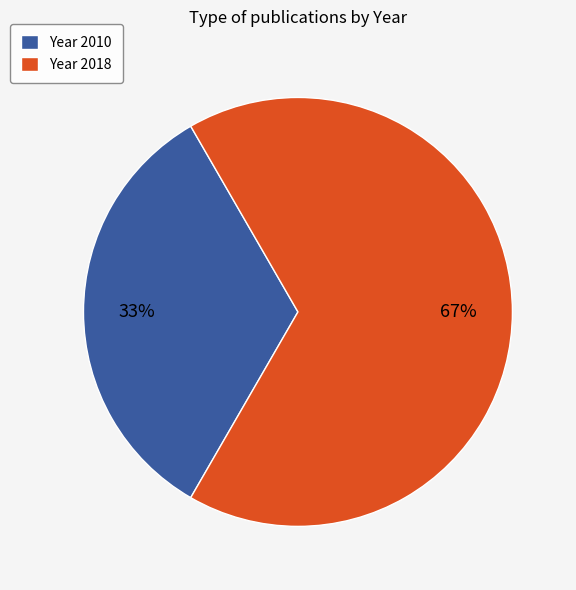

Count the number of slices in the pie.

2